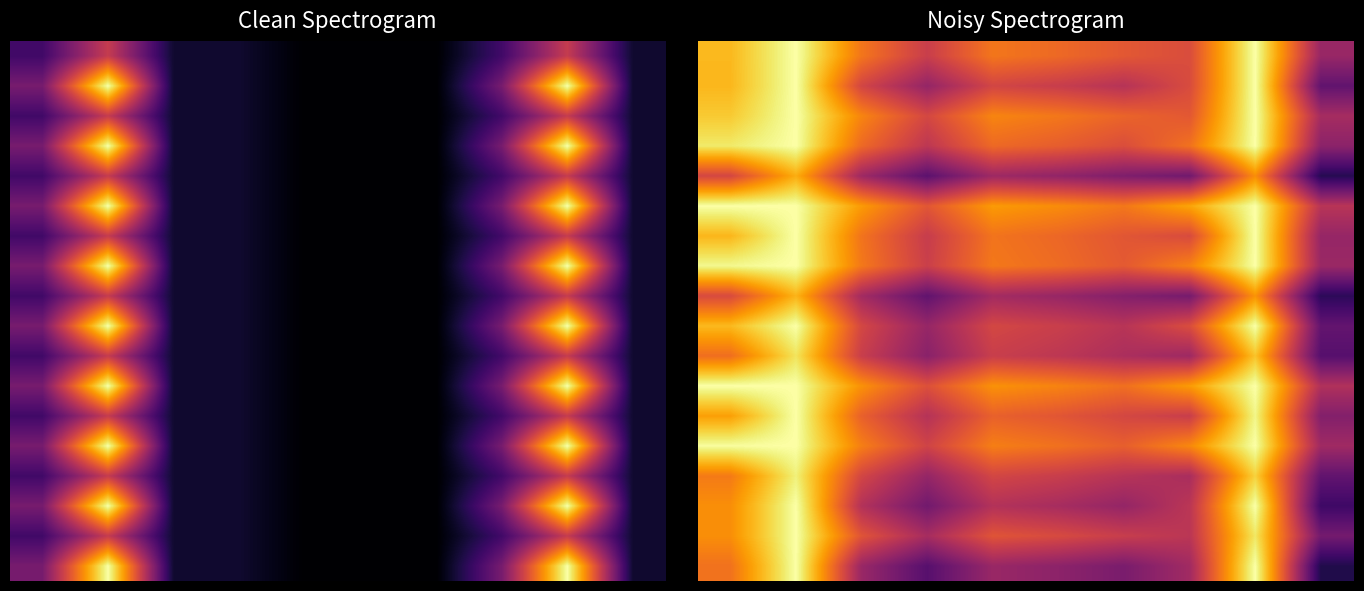

What is the difference between the highest and lowest values at 8?

0.2